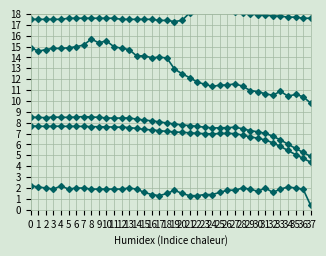

In X1_M11, how many points are higher than both neighbors (excluding endpoints)?

3